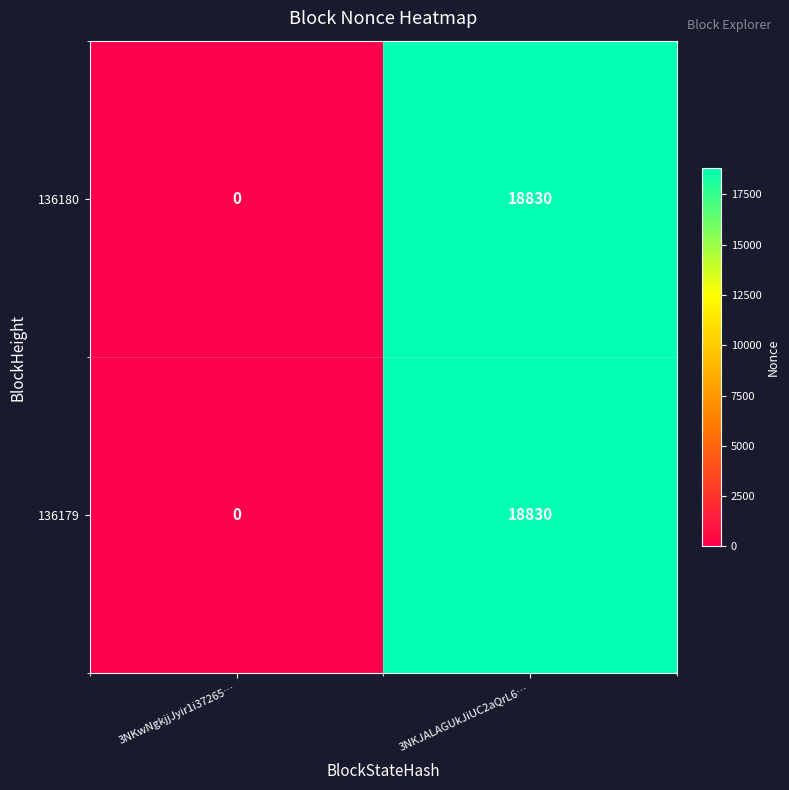

What is the difference between the 136179 values at 3NKJALAGUkJiUC2aQrL6… and 3NKwNgkjjJyir1i37265…?

18830